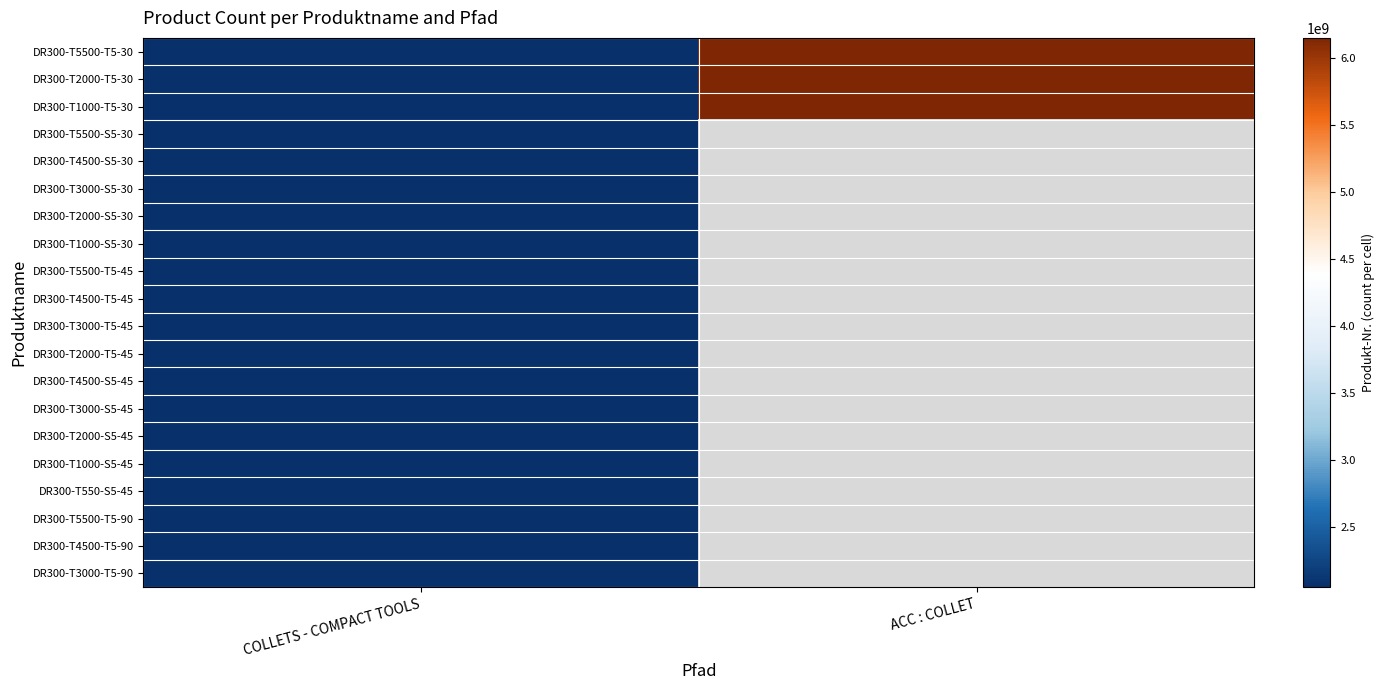

The DR300-T4500-T5-45 series shows 2051475774.0 at COLLETS - COMPACT TOOLS. True or false?

True